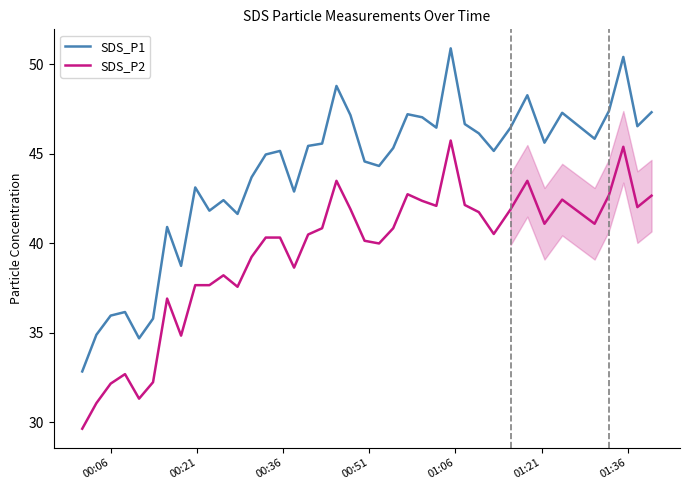

Which series has the largest total across all categories?

SDS_P1